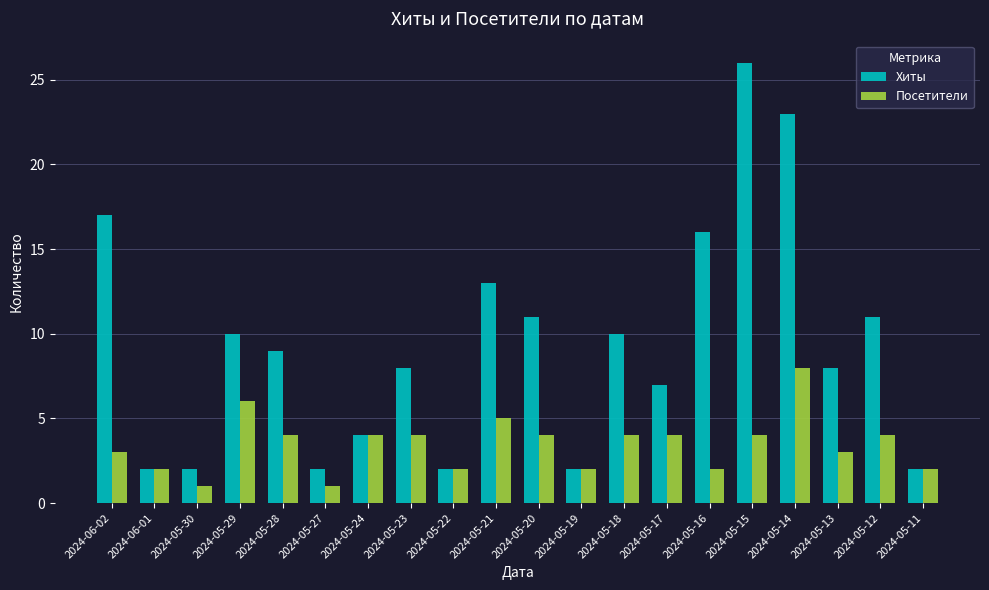

At which category does the chart reach its peak across all series?

2024-05-15